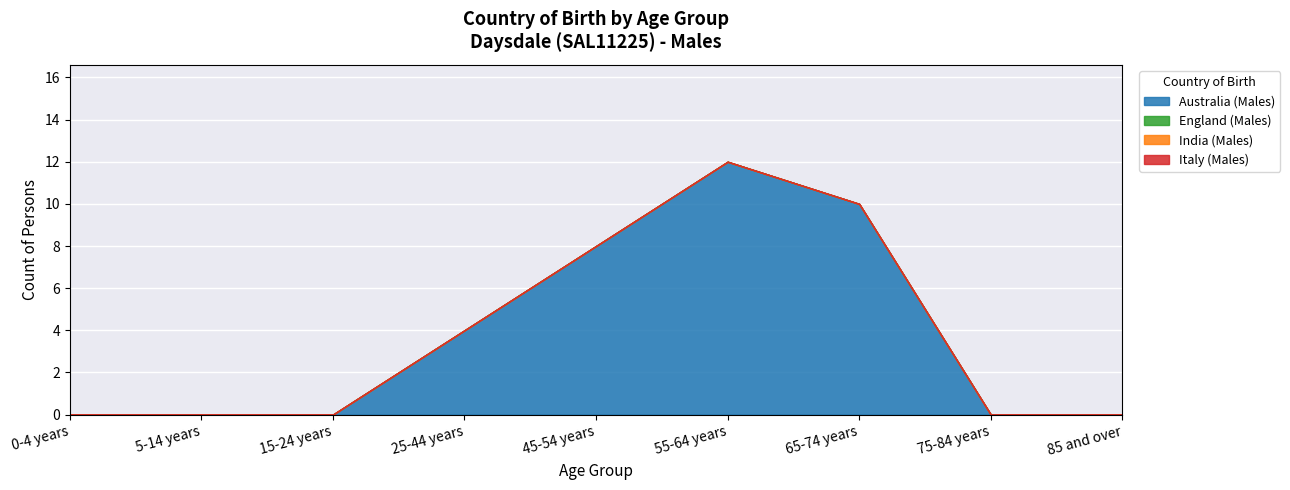

How many positive values does the Australia (Males) series have?

4